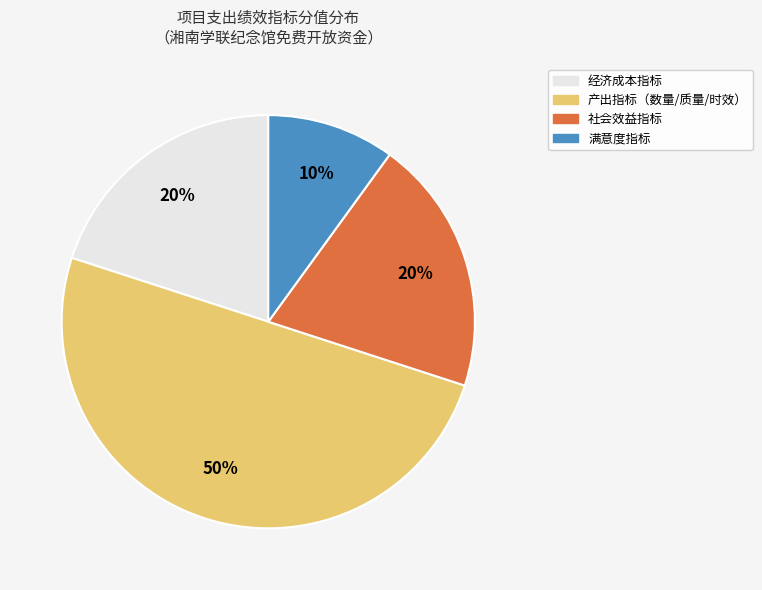

To the nearest percent, what is the difference between the largest and smallest slice percentages?

40%